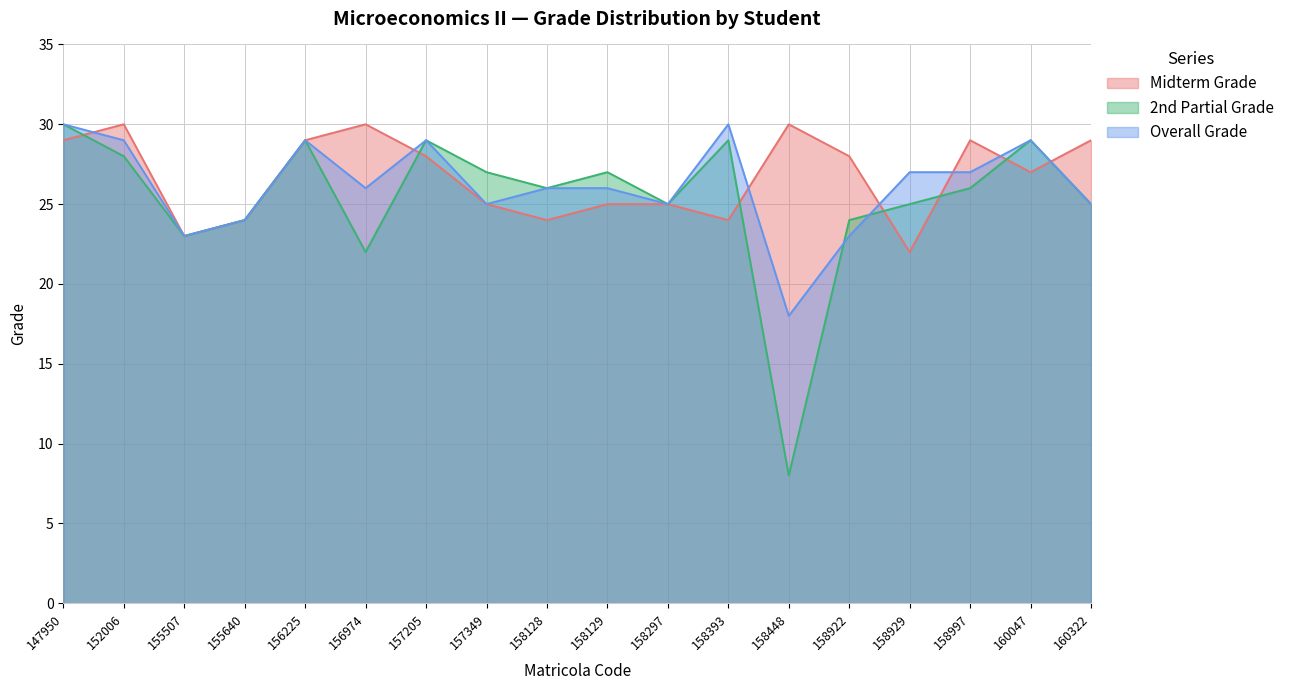

True or false: Overall Grade has more than 0 points higher than both neighbors.

True